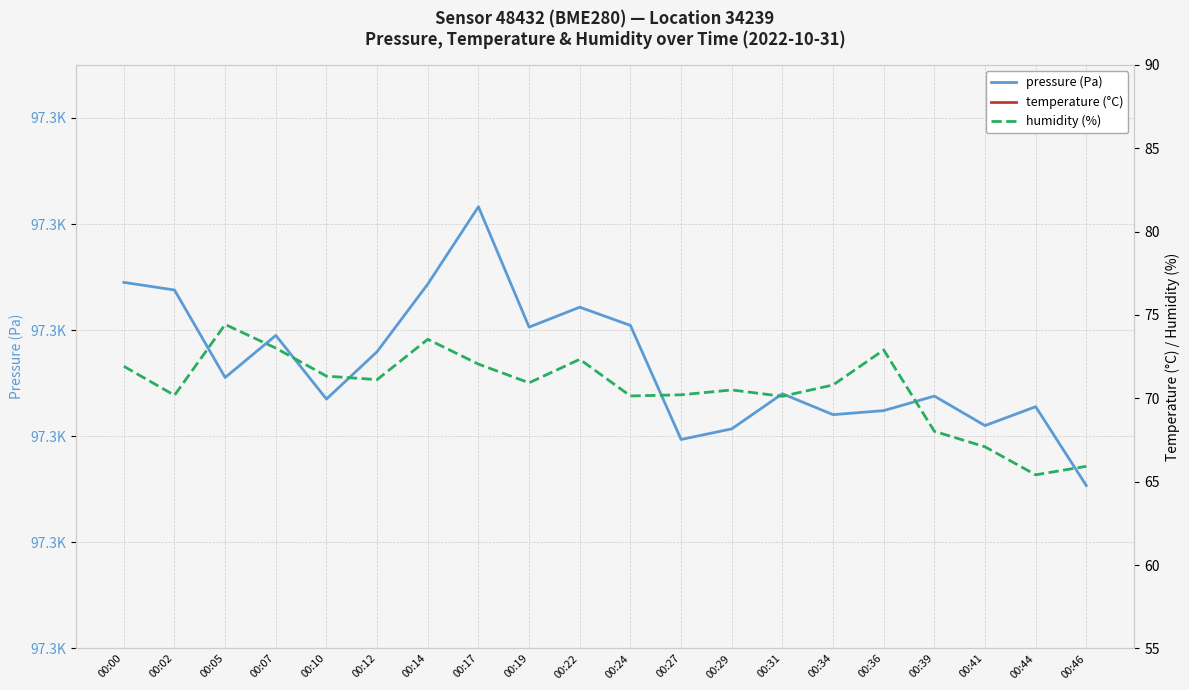

True or false: humidity and pressure cross at least once.

False